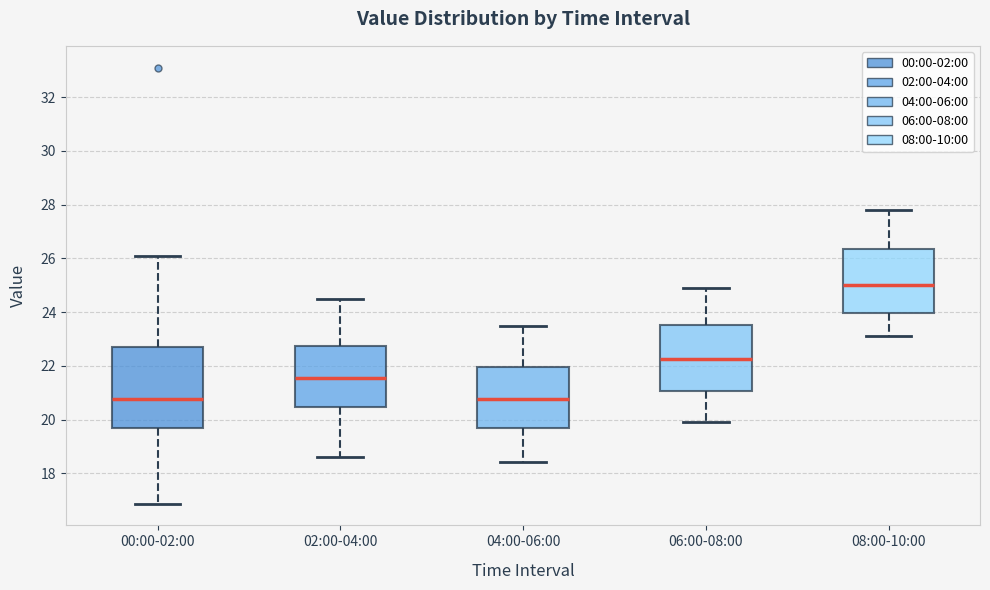

Reading left to right, read every box against the y-axis: the position of its median line, the range the box covers, and the ends of its whiskers. The values are not printed on the chart, so give them approximately, as read against the axis.

00:00-02:00: median 20.8, box 19.6 to 22.6, whiskers 16.8 to 26.0
02:00-04:00: median 21.6, box 20.4 to 22.8, whiskers 18.6 to 24.6
04:00-06:00: median 20.8, box 19.6 to 22.0, whiskers 18.4 to 23.6
06:00-08:00: median 22.2, box 21.0 to 23.6, whiskers 20.0 to 25.0
08:00-10:00: median 25.0, box 24.0 to 26.4, whiskers 23.2 to 27.8